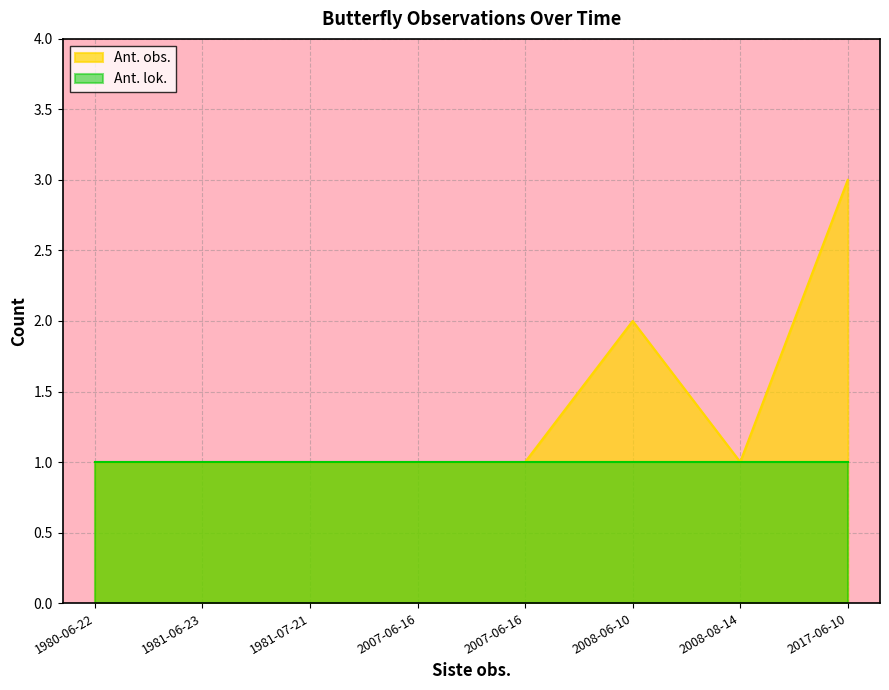

What is the value of the 4th point from the left?

1